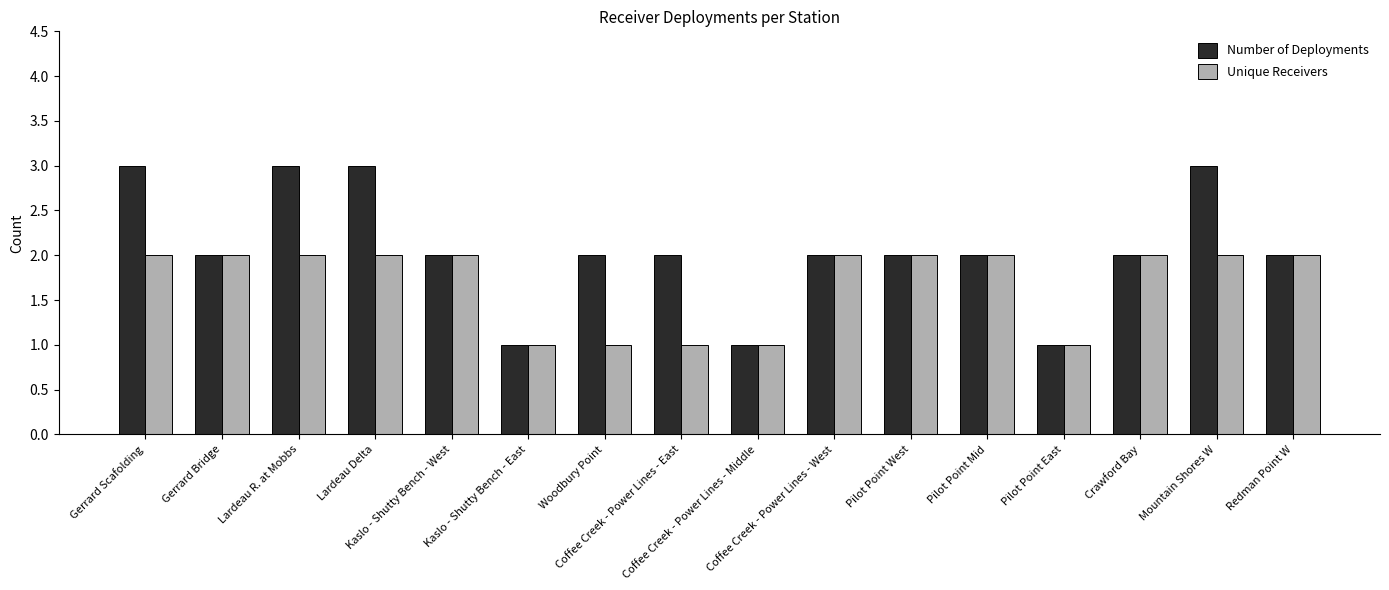

The Number of Deployments series shows 2 at Crawford Bay. True or false?

True